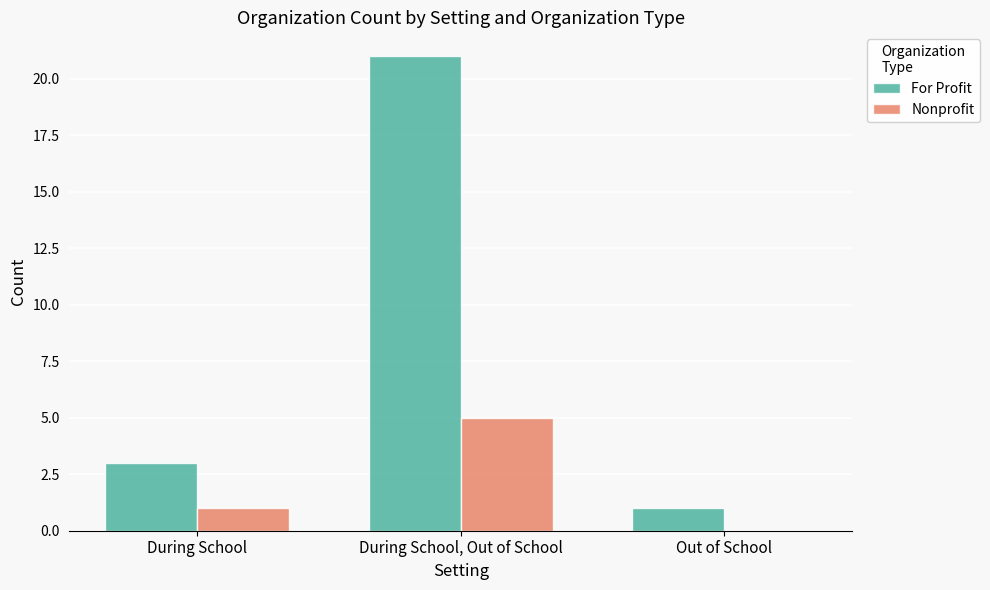

Are the bars grouped side by side (vs. stacked)?

Yes